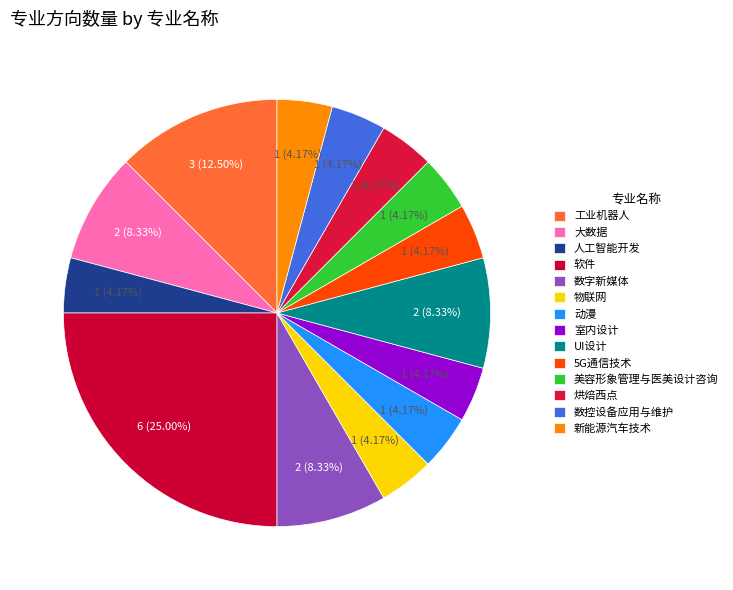

Count the number of slices in the pie.

14